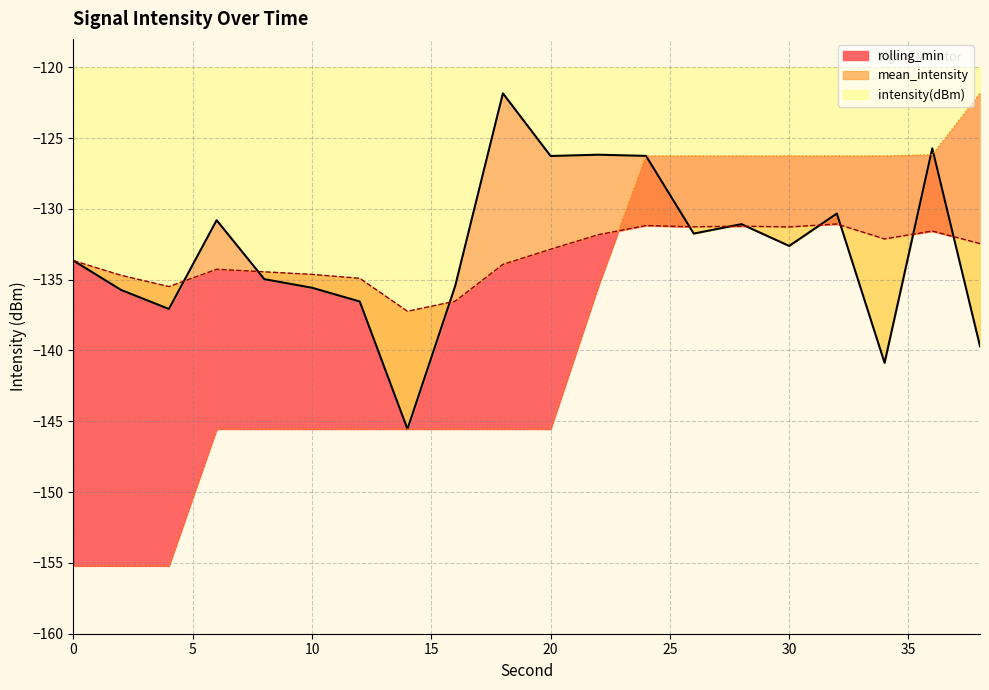

Does the chart display data point markers on the line(s)?

No